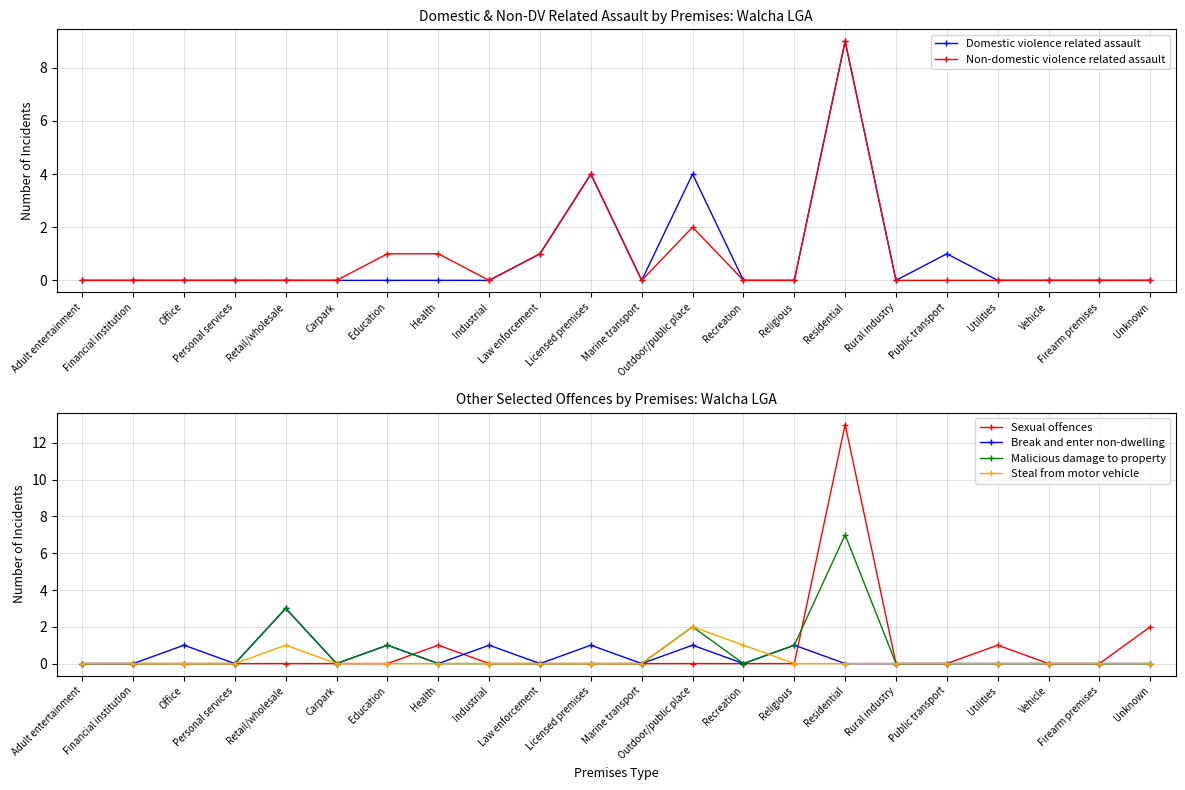

At which category is the sum across all series the highest?

Residential